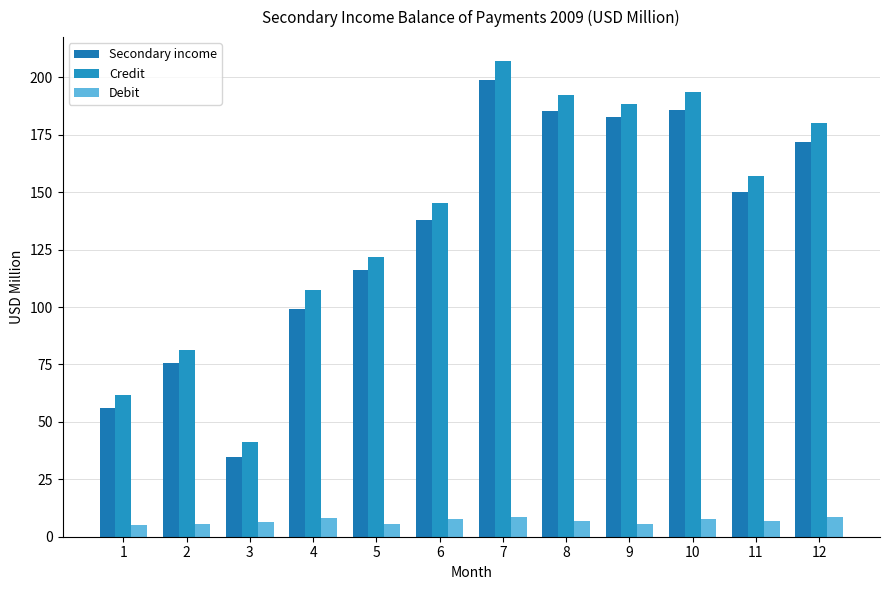

What is the value of the Debit bar at the 5th from the left?

5.5